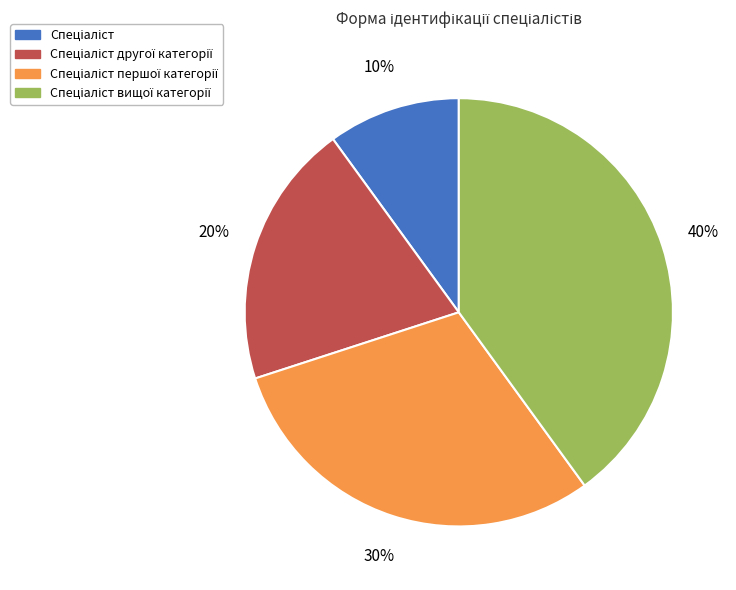

To the nearest percent, what is the average slice percentage?

25%